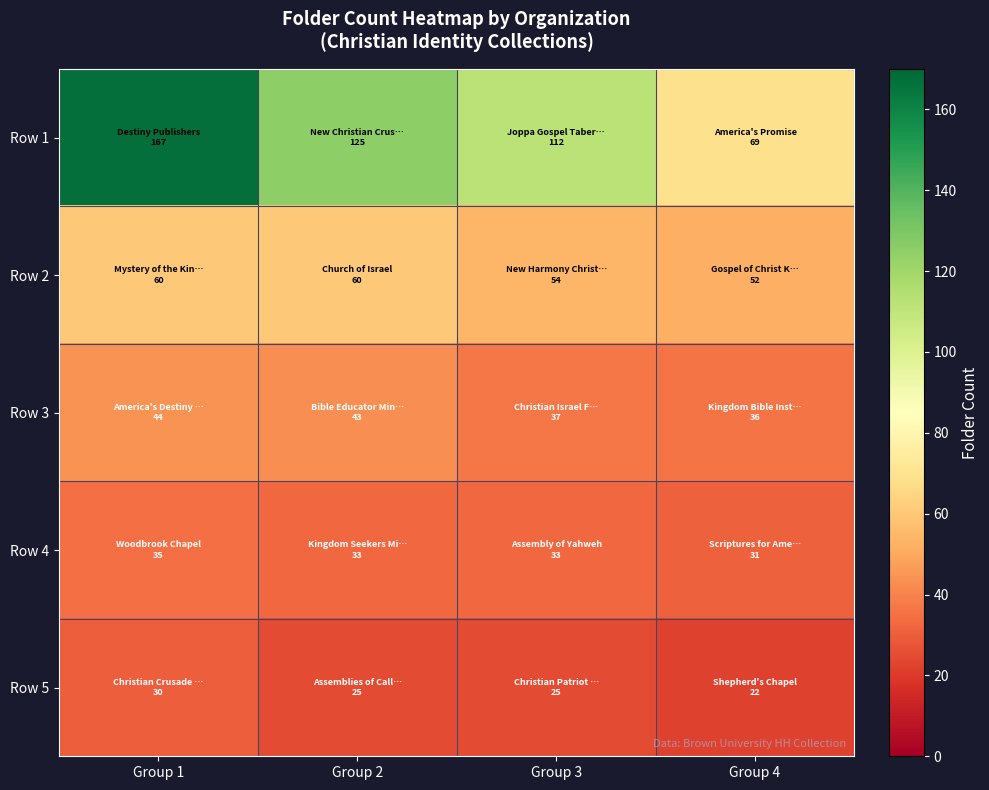

How many categories are shown in the chart?

4